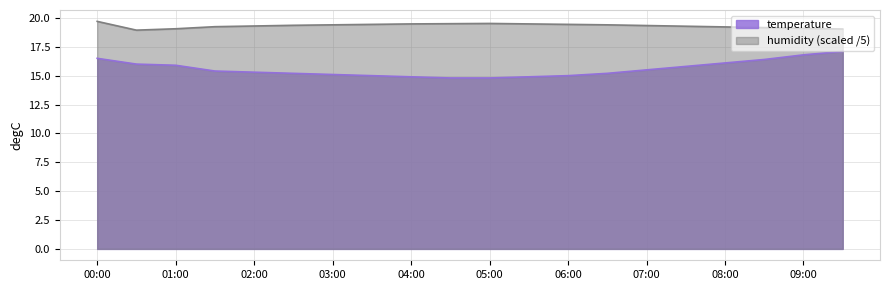

What are all the series names shown in the legend?

temperature, humidity